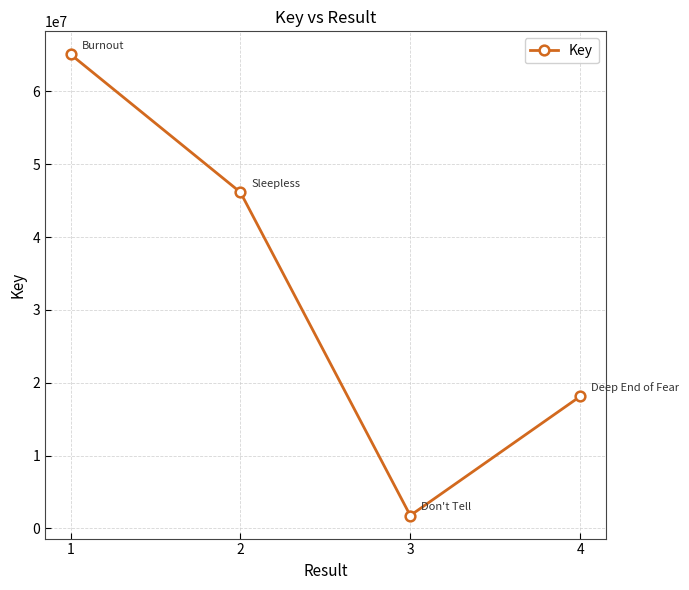

What is the change in value from 3 to 4?

+16348488